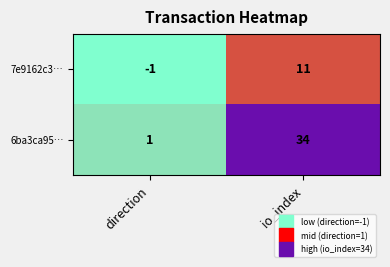

Reading left to right, list all the values displayed in this chart.

7e9162c3…: direction=-1	io_index=11
6ba3ca95…: direction=1	io_index=34